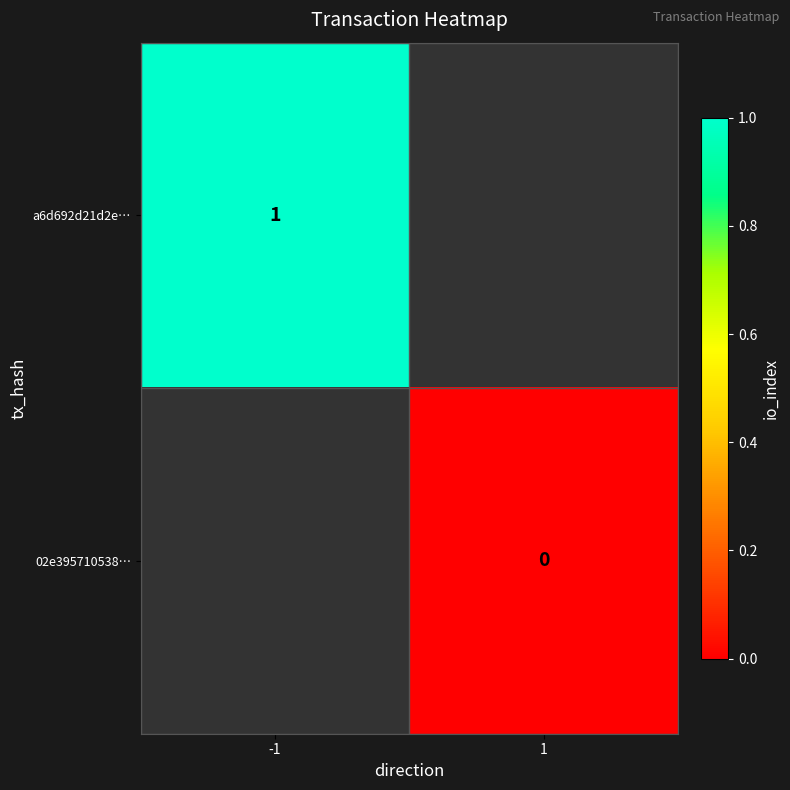

The a6d692d21d2e… series shows 1 at -1. True or false?

True